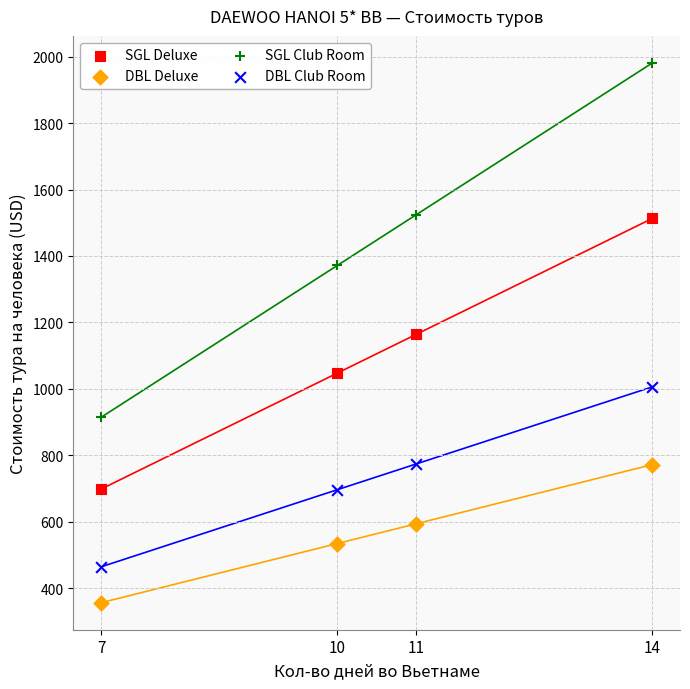

Which series has the largest Y range (max minus min)?

SGL Club Room